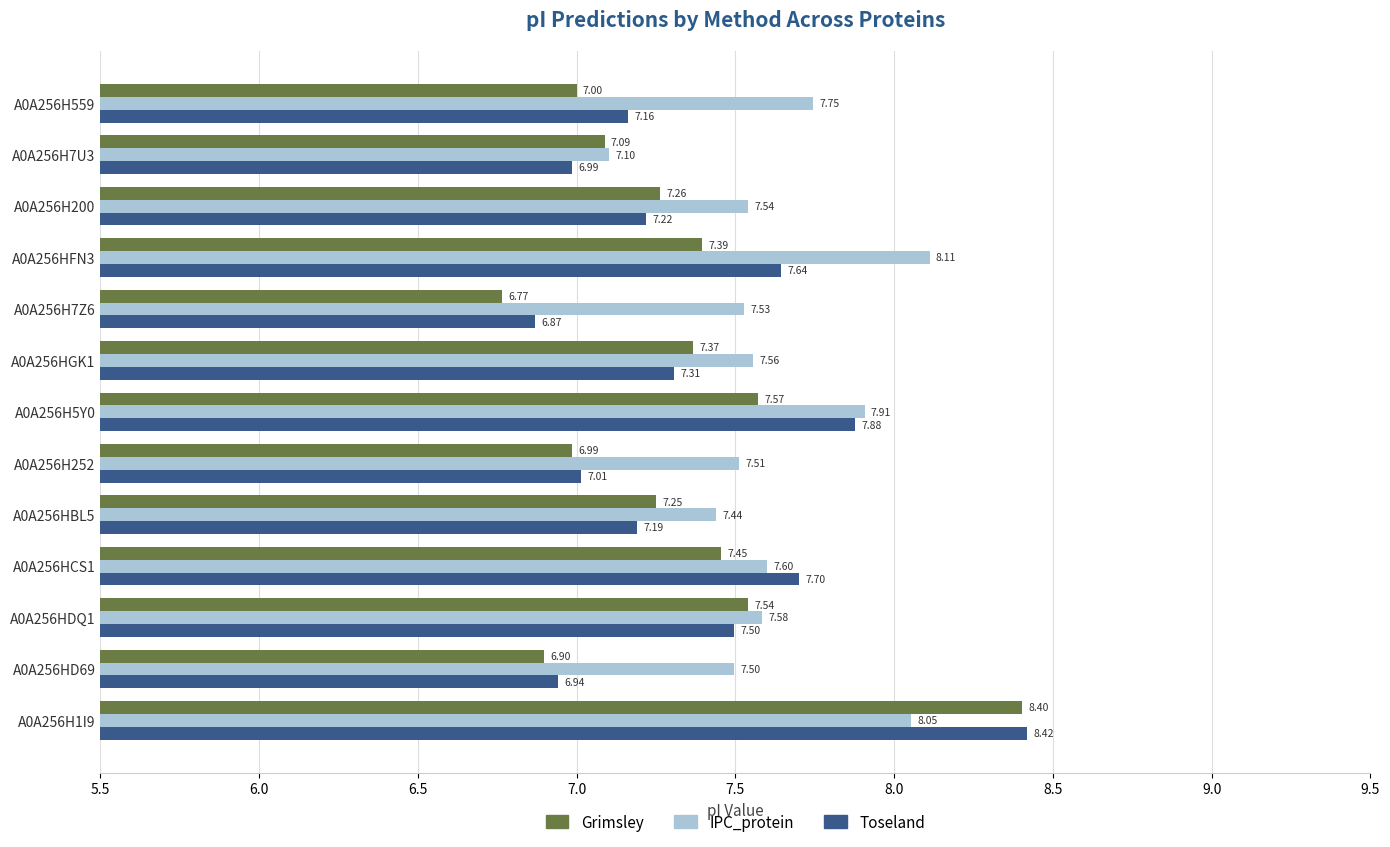

How many categories are shown in the chart?

13